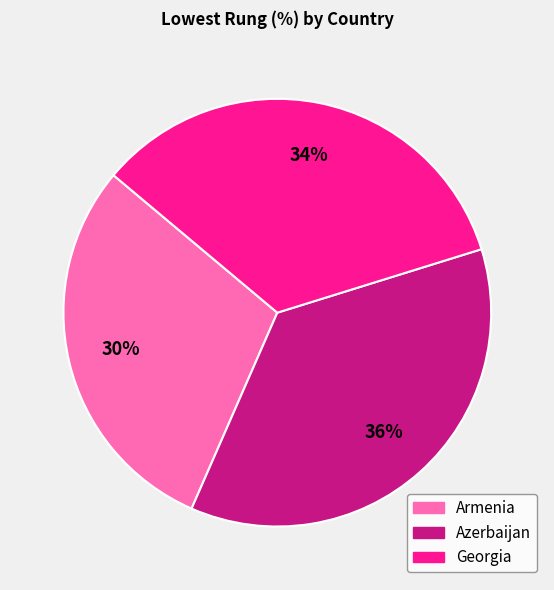

How many slices are in this pie chart?

3